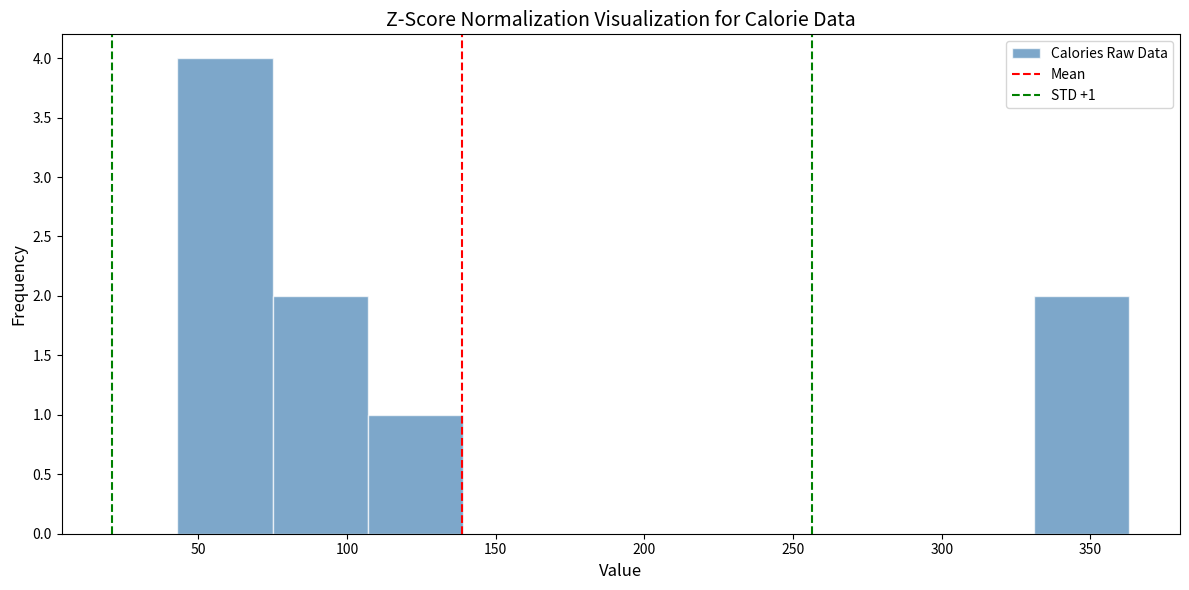

Over which range of the x-axis is the bar tallest?

43 to 75